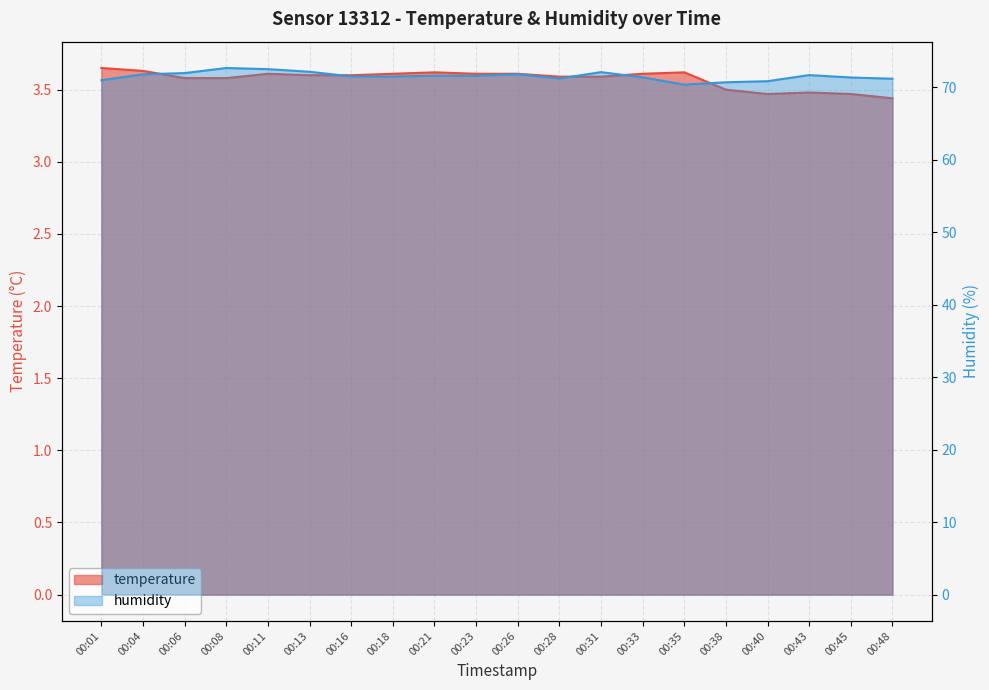

Is the value of temperature at 00:28 greater than the value of humidity at 00:31?

No